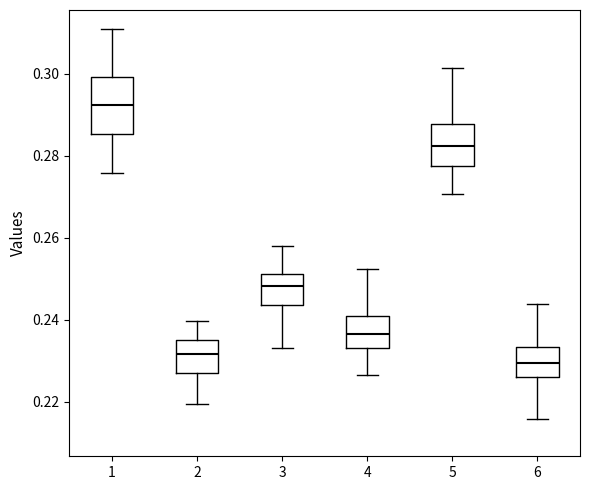

Which box has the lowest median line?

6